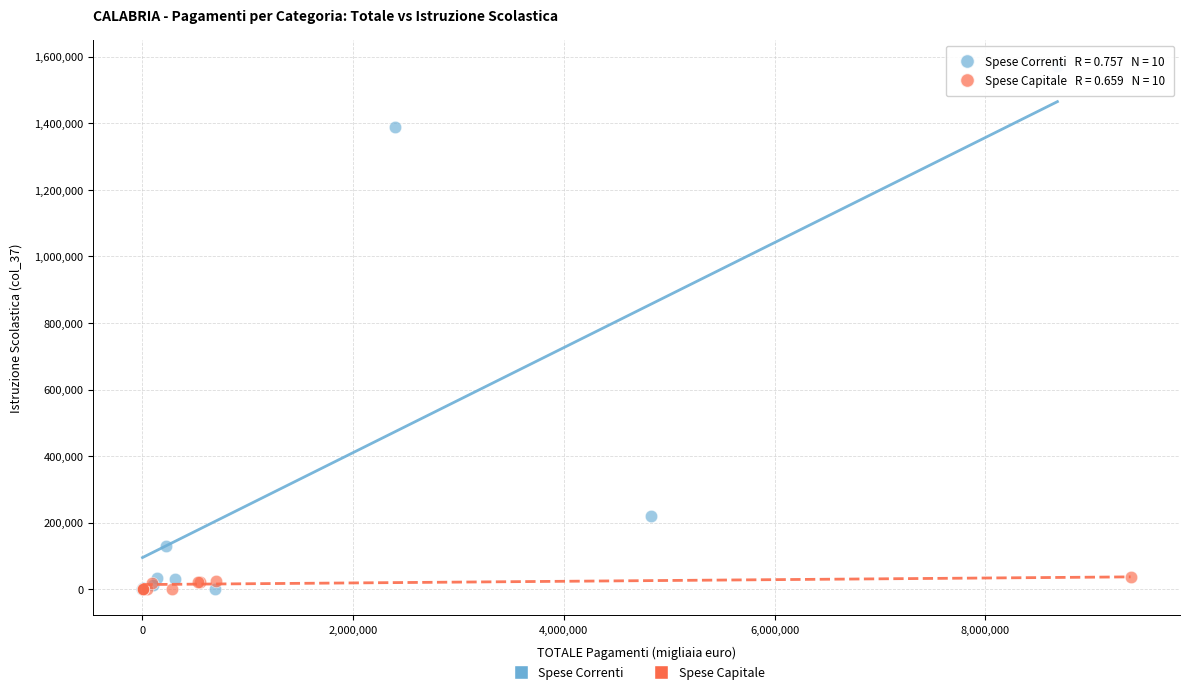

Which series reaches the maximum Y coordinate?

Spese Correnti